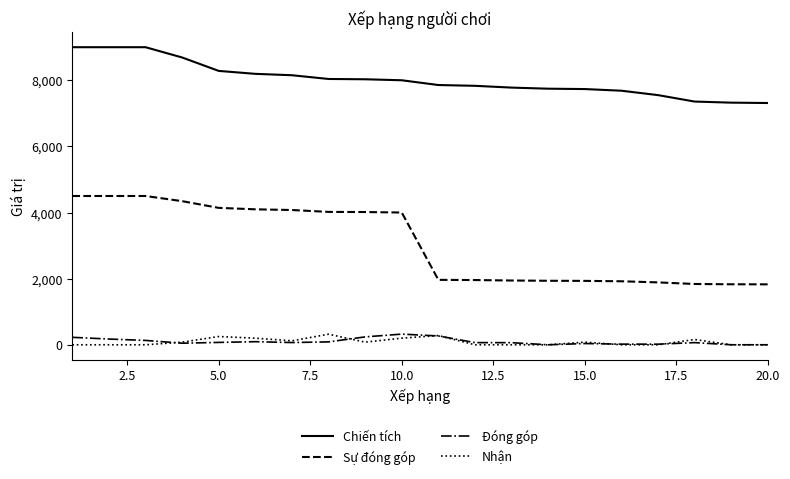

Which series has the largest total across all categories?

Chiến tích